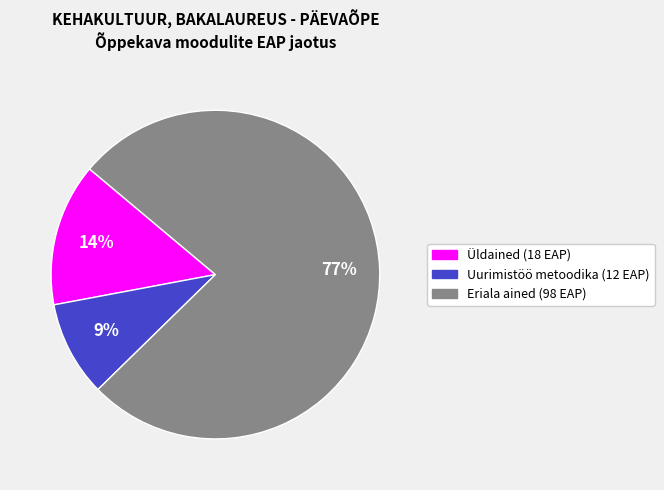

Combined, do Uurimistöö metoodika (12 EAP) and Üldained (18 EAP) account for over 50%?

No